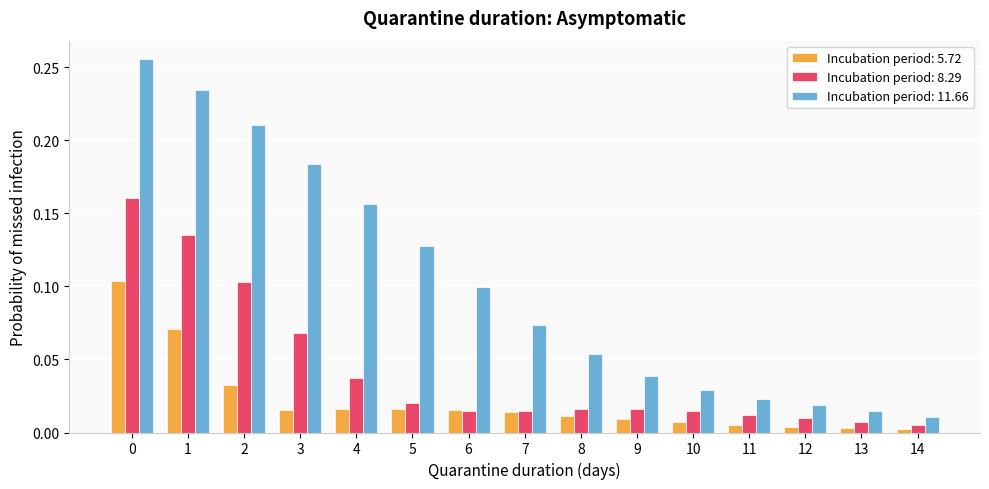

What is the sum of all Incubation period: 11.66 values?

1.5